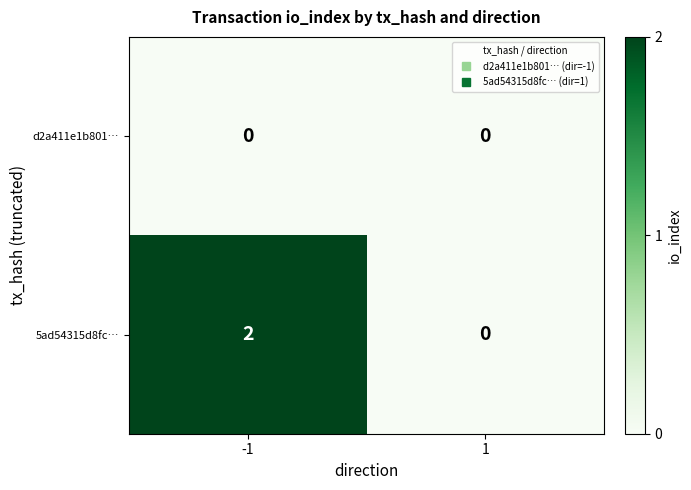

List the series in order of their overall mean, highest first.

5ad54315d8fc…, d2a411e1b801…